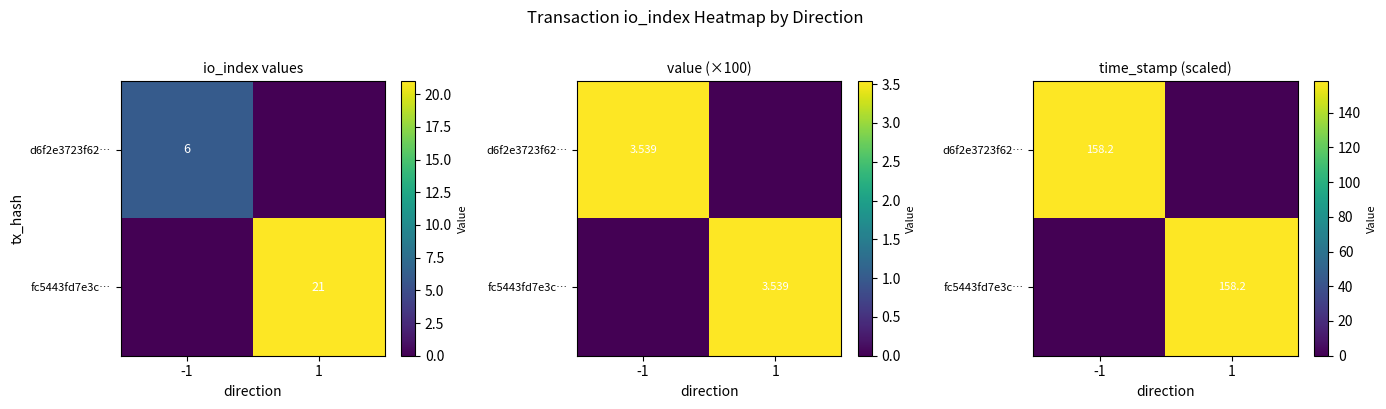

What is the total value across all series at 1?

158.2